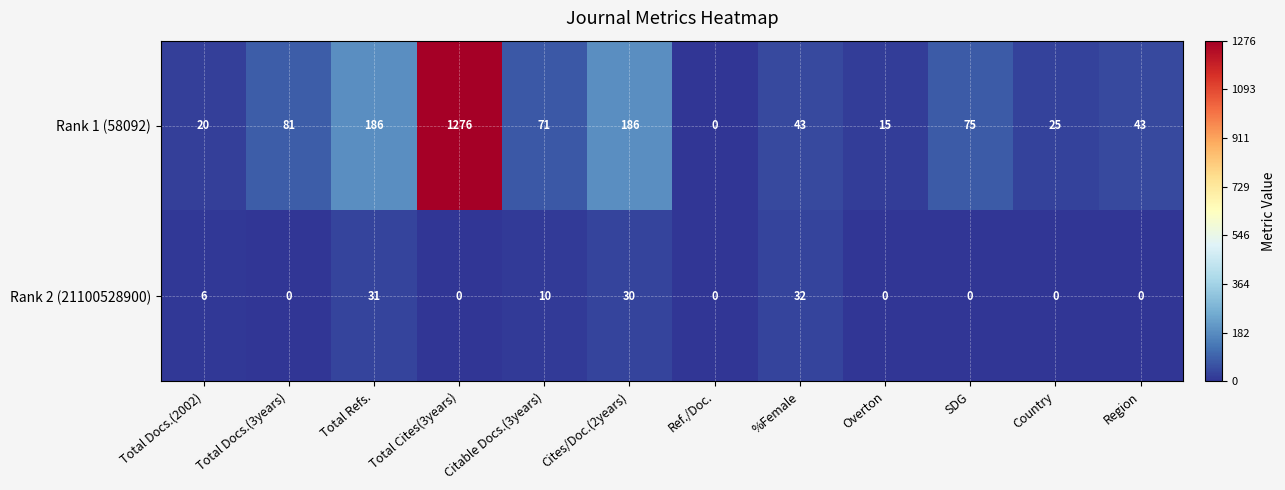

What is the average value of the Rank 1 (58092) series?

168